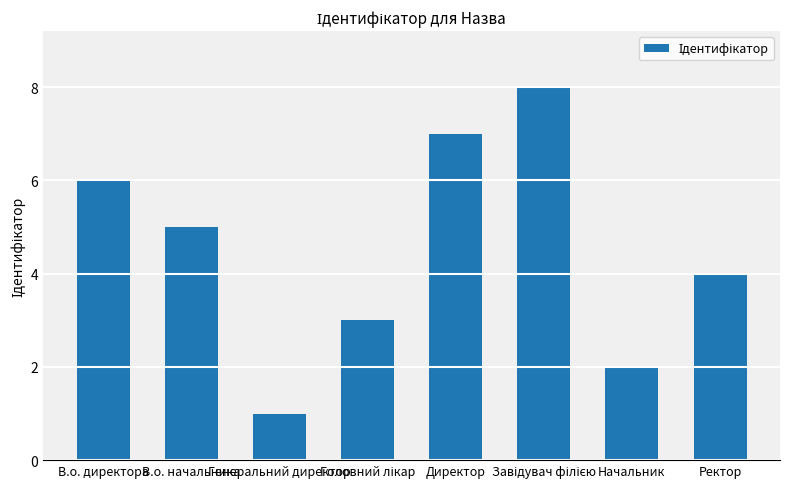

What is the sum of all values?

36